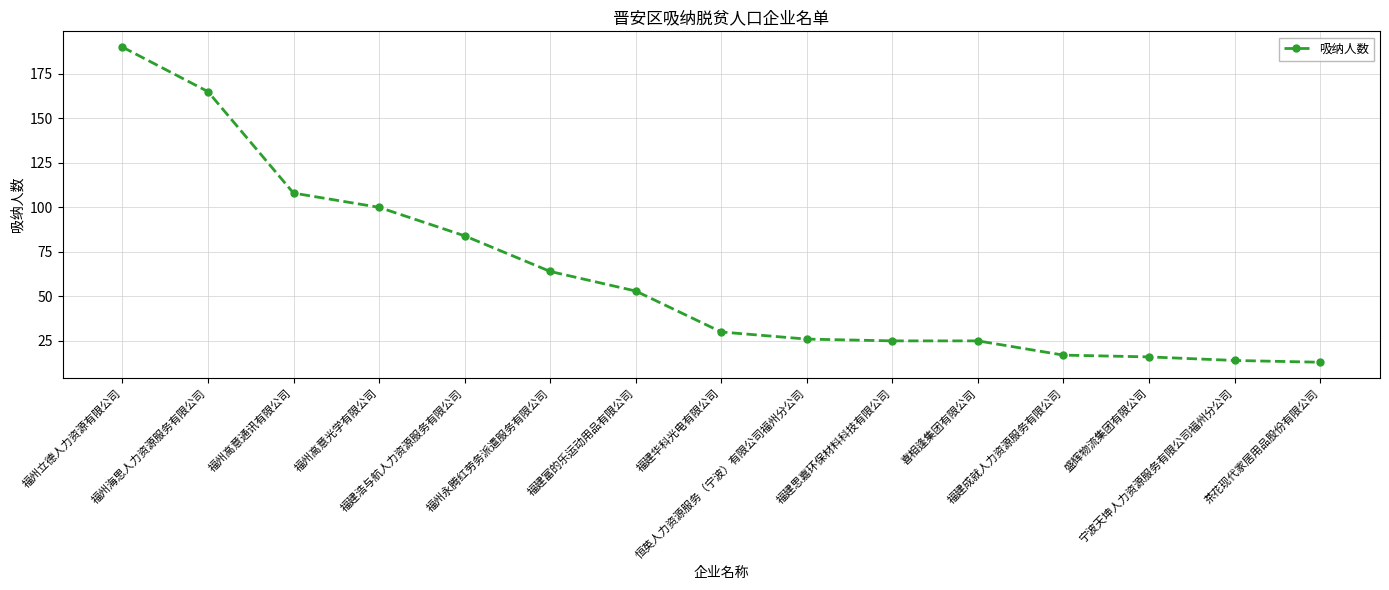

What is the value of the 11th point from the left?

25